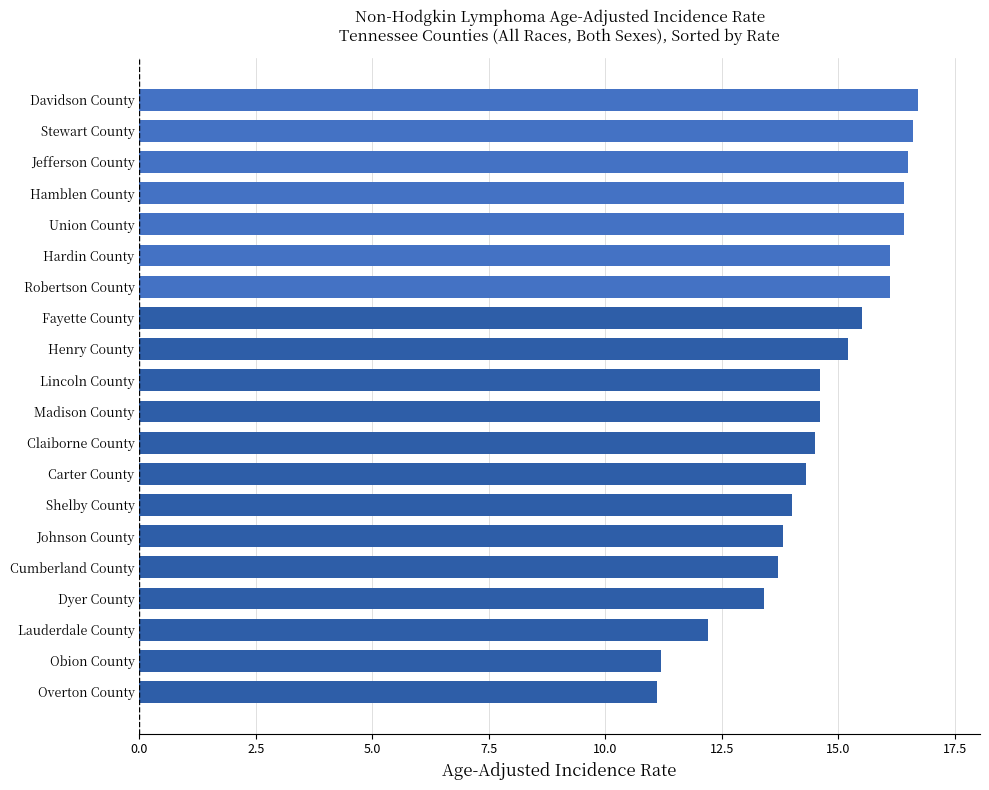

How many series are shown in this chart?

1